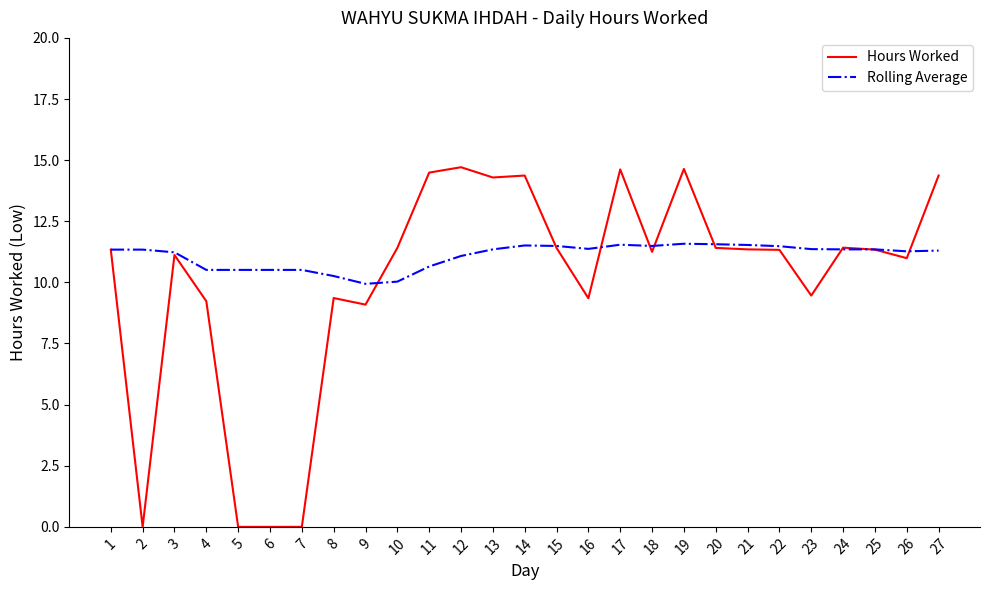

What is the spread (max minus min) of values at 4?

1.3